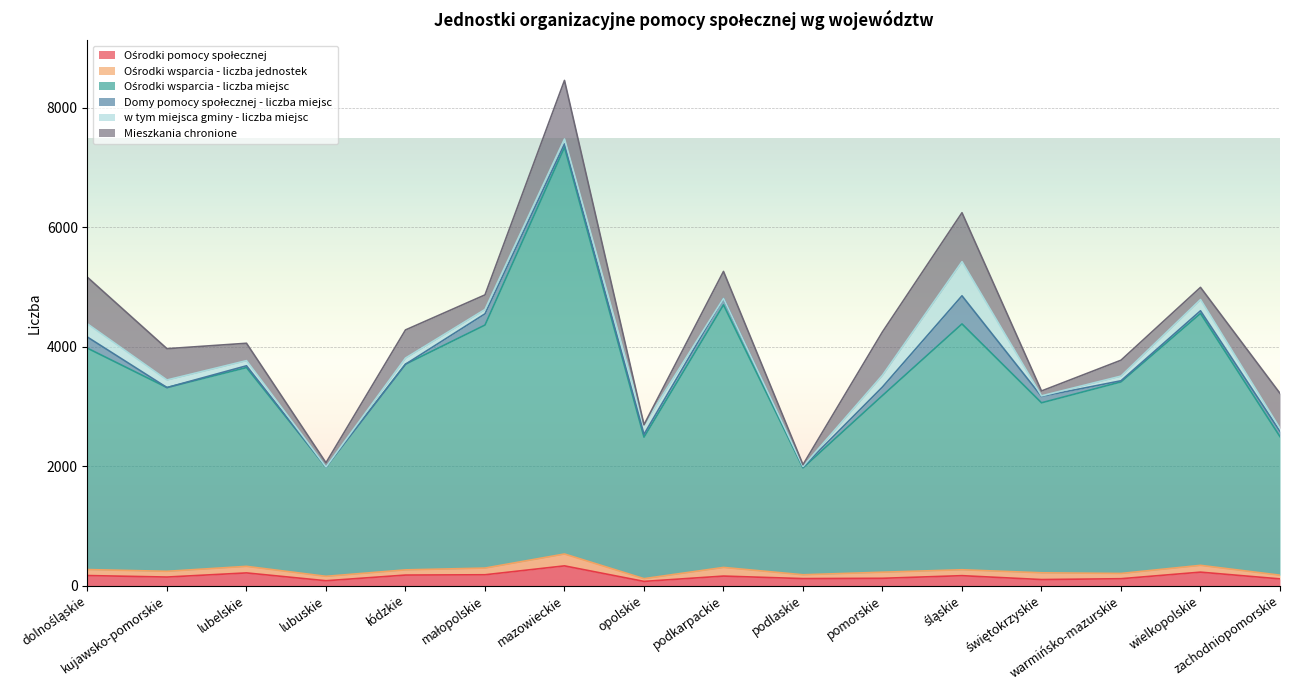

Where is Domy pomocy społecznej - liczba miejsc nearest to the value 235?

małopolskie